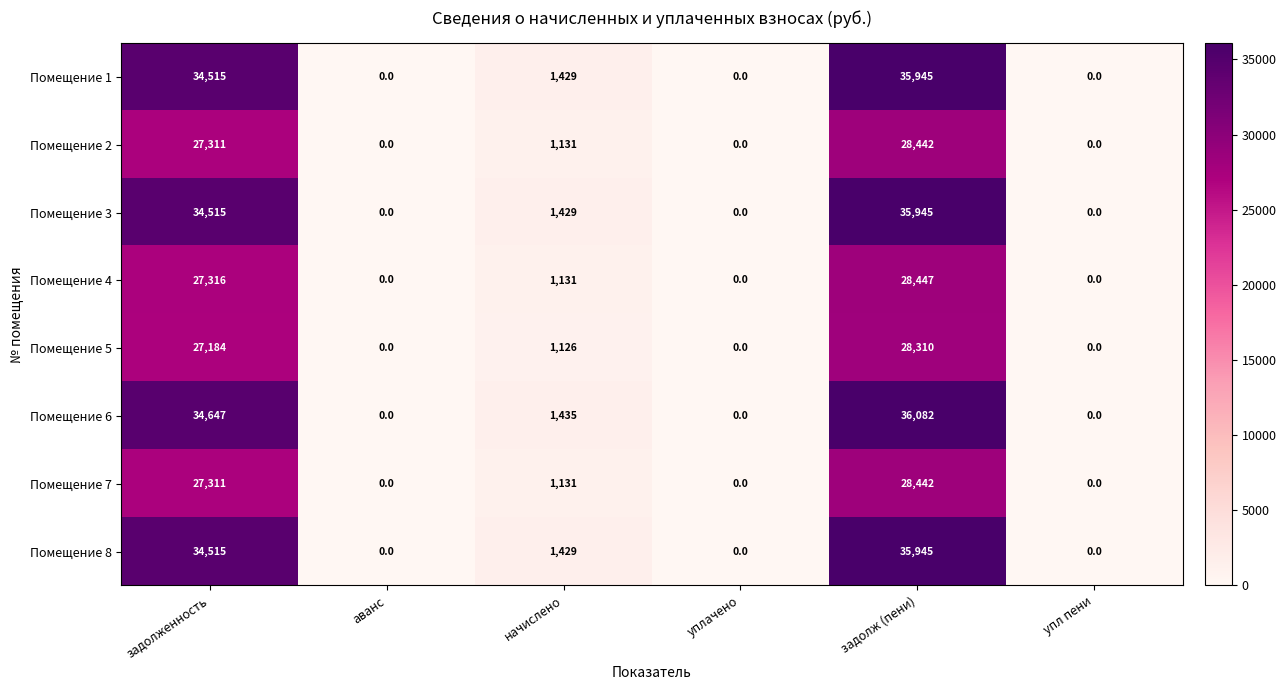

At which category is the sum across all series the highest?

задолж (пени)